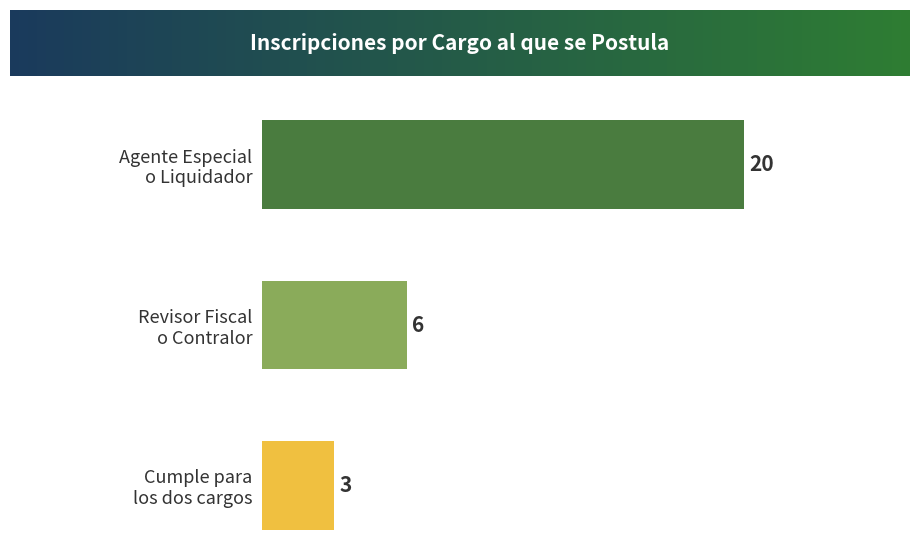

Which label corresponds to the smallest value in the chart?

Cumple para
los dos cargos